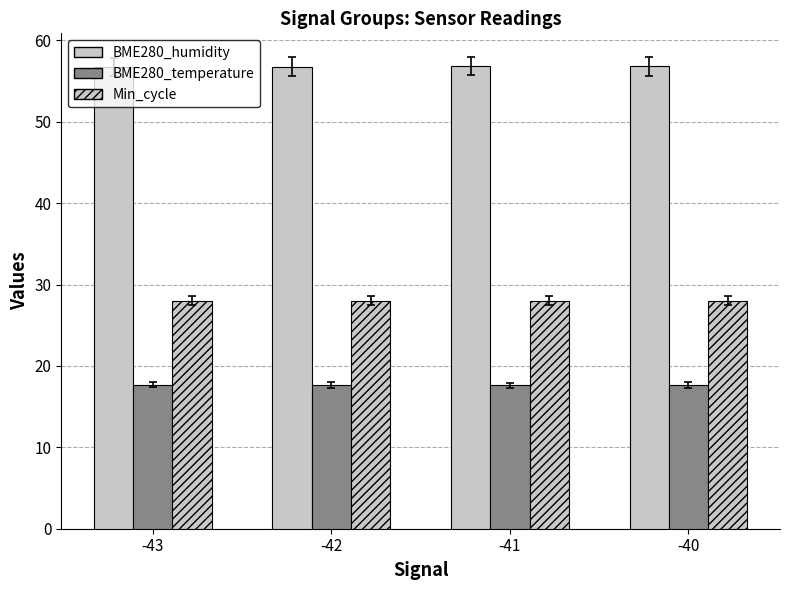

What is the difference between the maximum and minimum values in the BME280_humidity series?

0.1